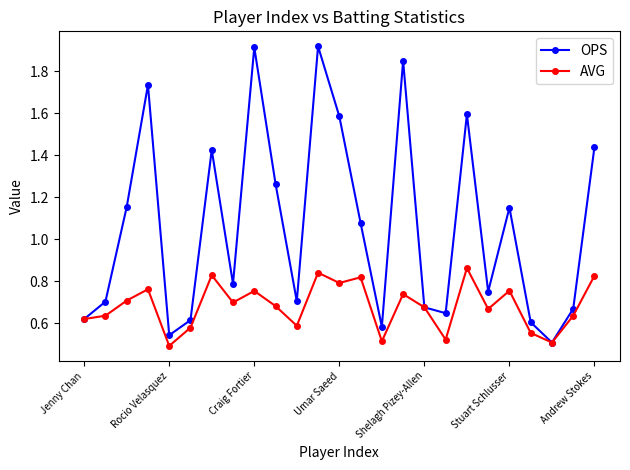

What is the difference between the second highest and minimum values in the AVG series?

0.3